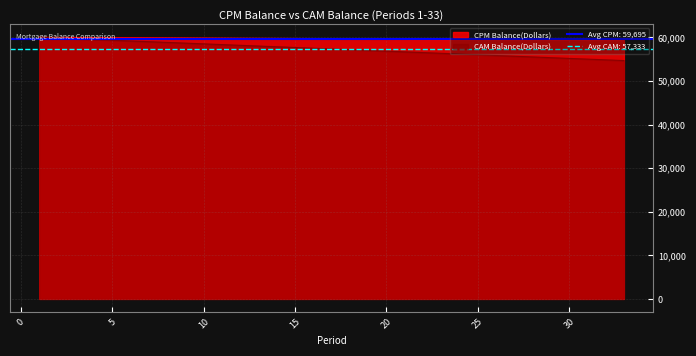

Is the value of CPM Balance at 11 greater than the value of CAM Balance at 23?

Yes